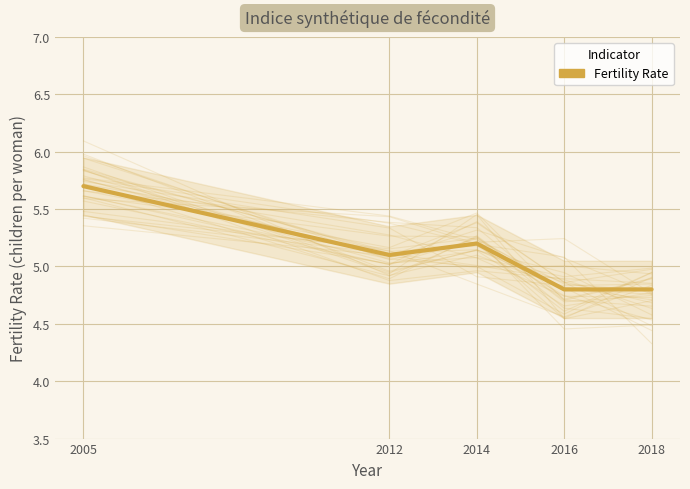

How many points are lower than both their immediate neighbors (excluding endpoints)?

1